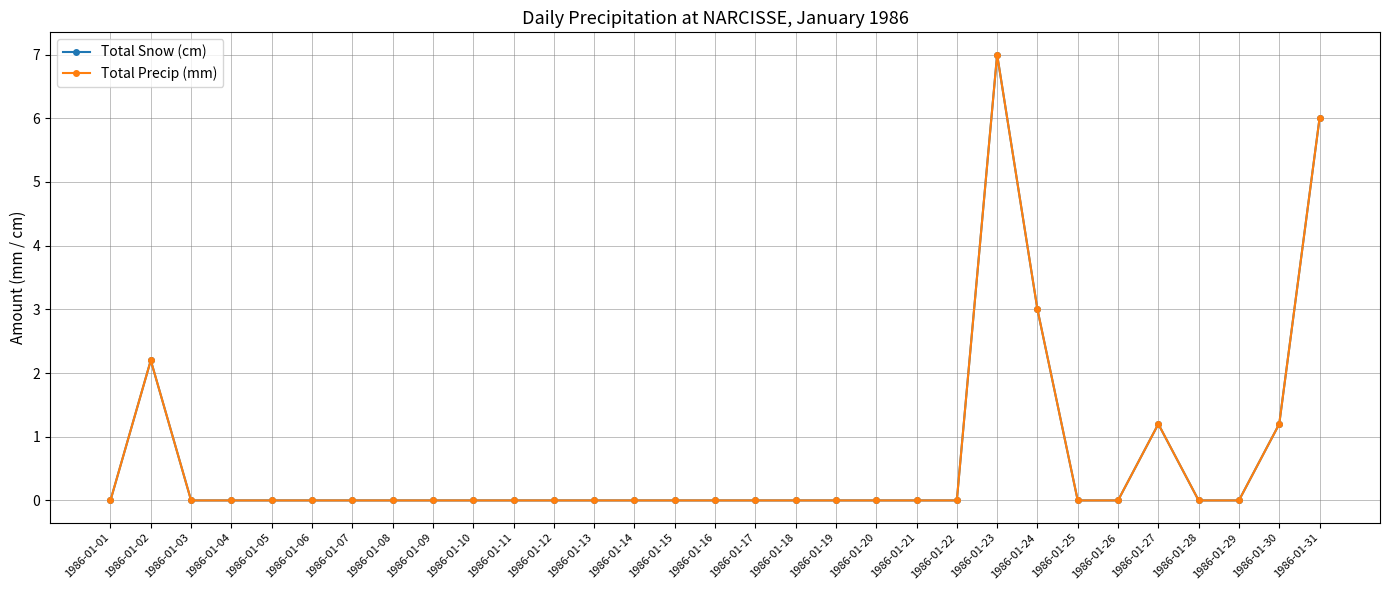

Is it true that Total Precip (mm) equals 3.5 at 1986-01-31?

False